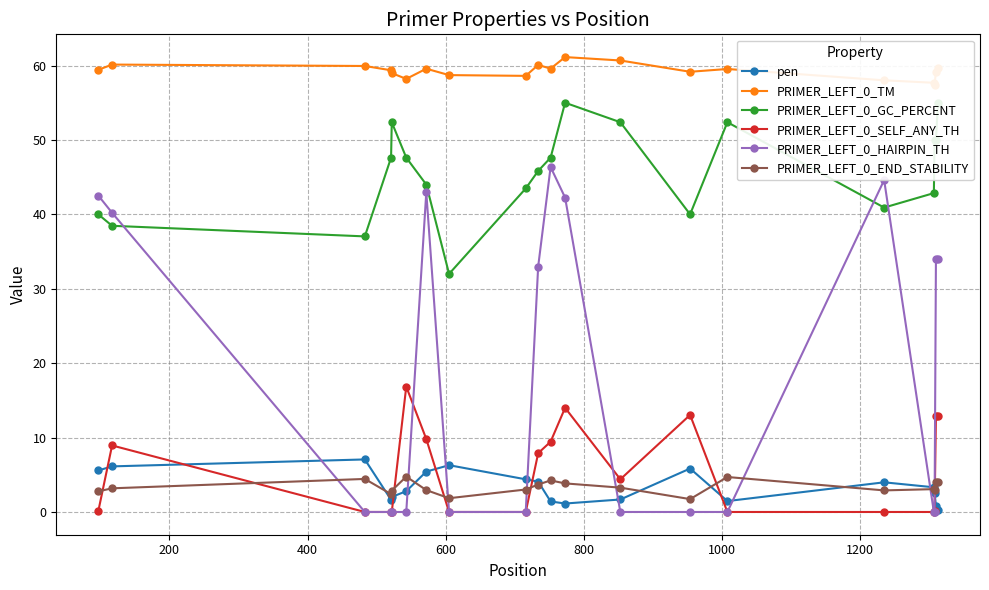

True or false: PRIMER_LEFT_0_GC_PERCENT and PRIMER_LEFT_0_TM intersect in this chart.

False